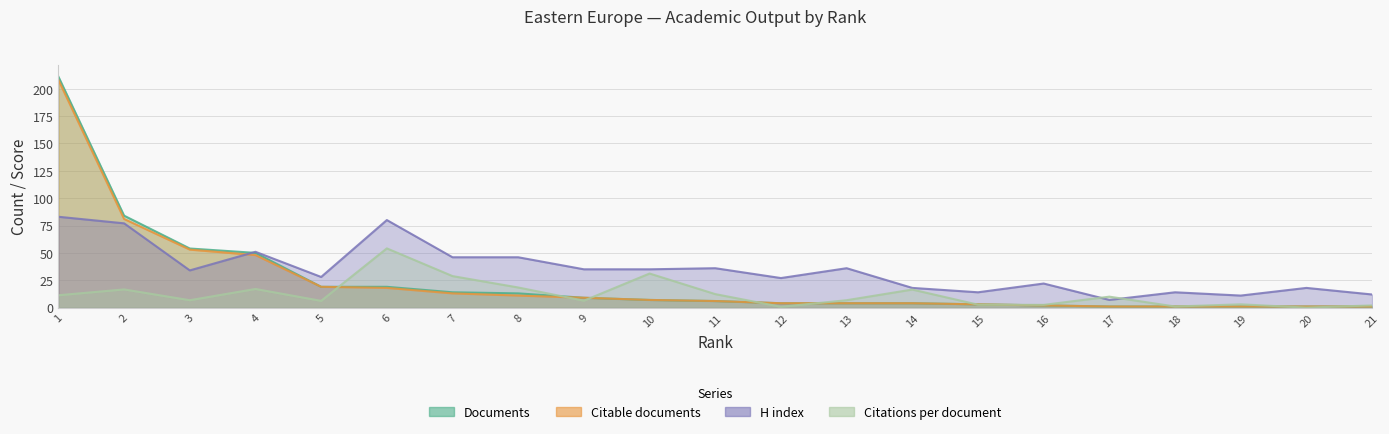

Read the Citations per document value at 7.

28.8